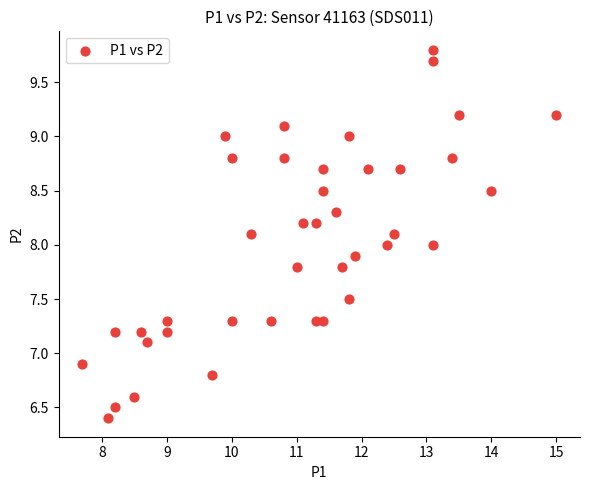

What is the range of Y values (max minus min)?

3.4